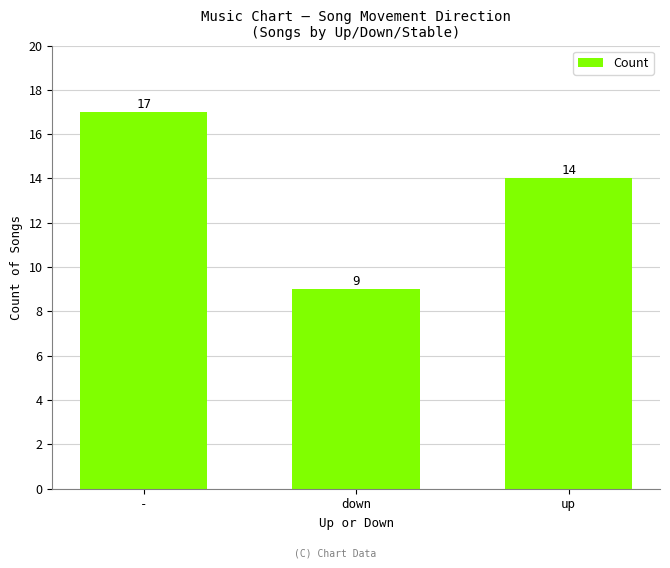

Which category has the highest value across all series?

-